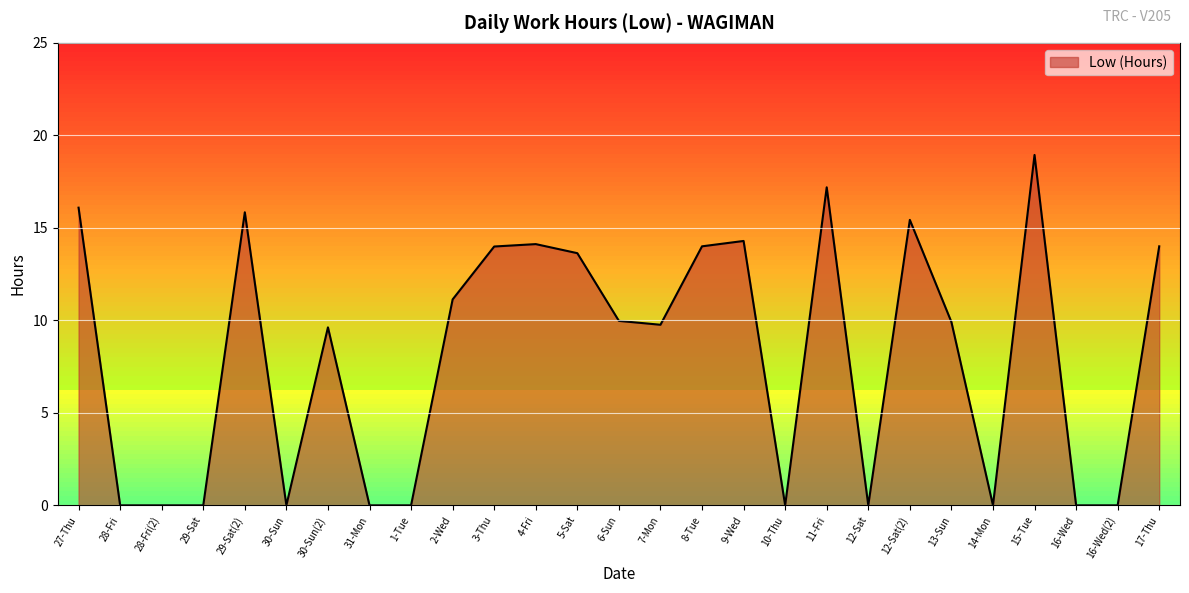

What is the difference between the maximum and minimum values?

18.9